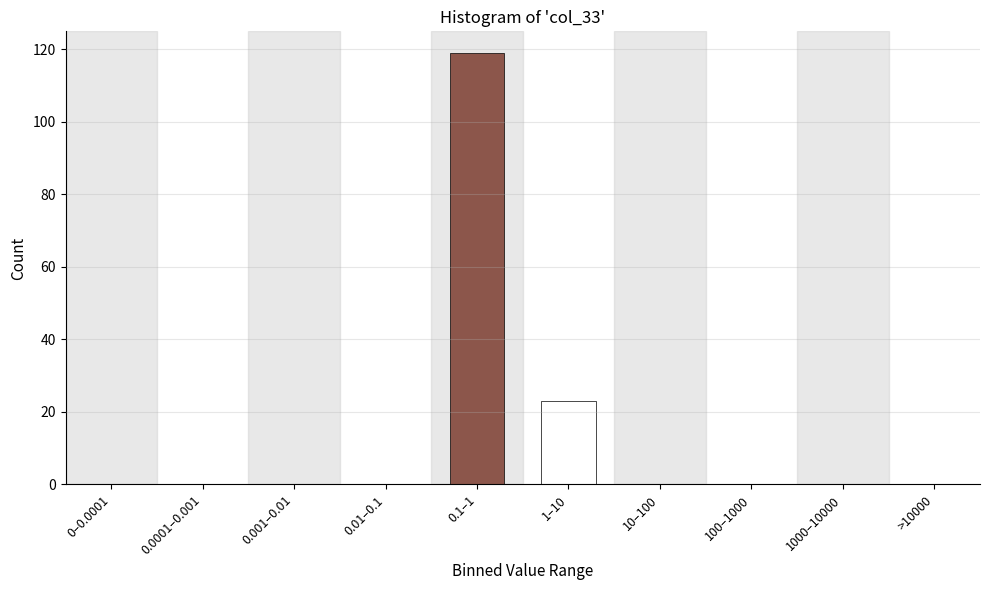

Reading left to right, what are all the values shown in this chart?

0–0.0001=0	0.0001–0.001=0	0.001–0.01=0	0.01–0.1=0	0.1–1=119	1–10=23	10–100=0	100–1000=0	1000–10000=0	>10000=0